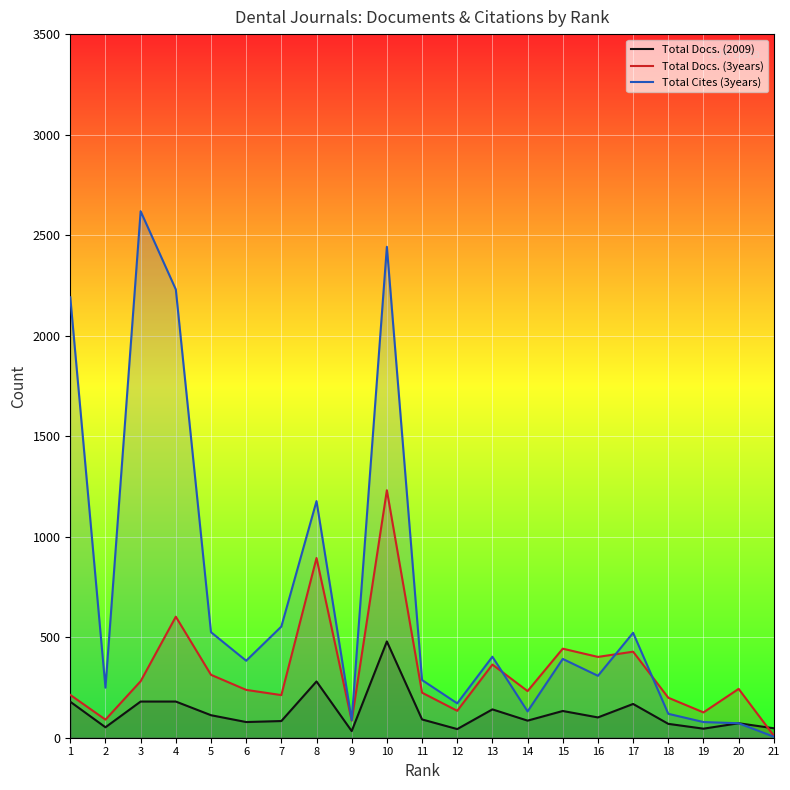

Reading left to right, list all the values displayed in this chart.

Total Docs. (2009): 179	52	180	180	112	78	83	280	33	479	91	43	141	85	133	101	168	69	45	72	47
Total Docs. (3years): 213	90	281	602	313	238	212	894	85	1231	224	134	364	232	443	402	428	199	126	243	10
Total Cites (3years): 2191	249	2619	2230	525	383	553	1177	87	2442	287	171	403	131	392	308	522	119	78	72	5